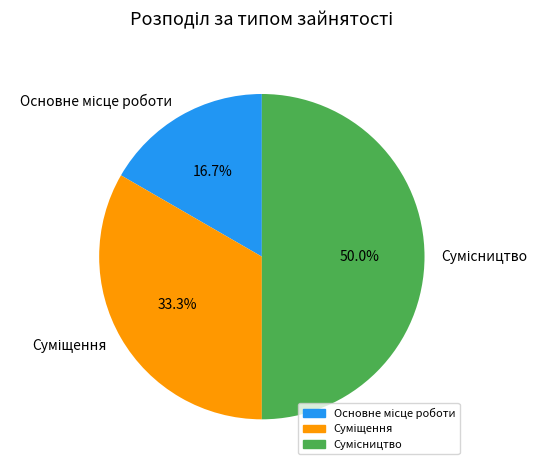

How many slices are in this pie chart?

3